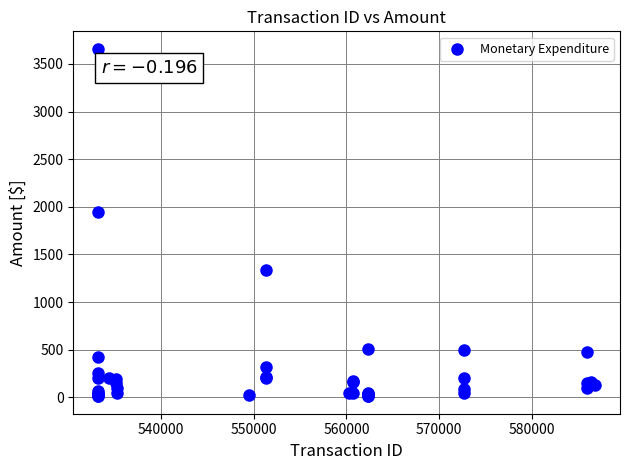

What Y value in the scatter plot is closest to 1835?

1942.5